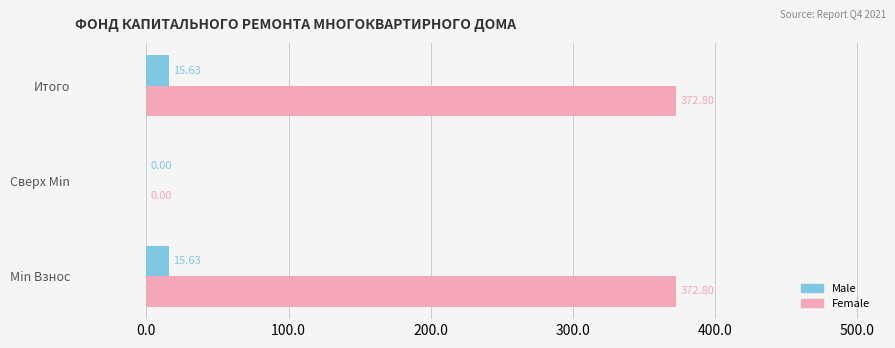

Between Min Взнос and Сверх Min, which series saw the biggest shift?

Female